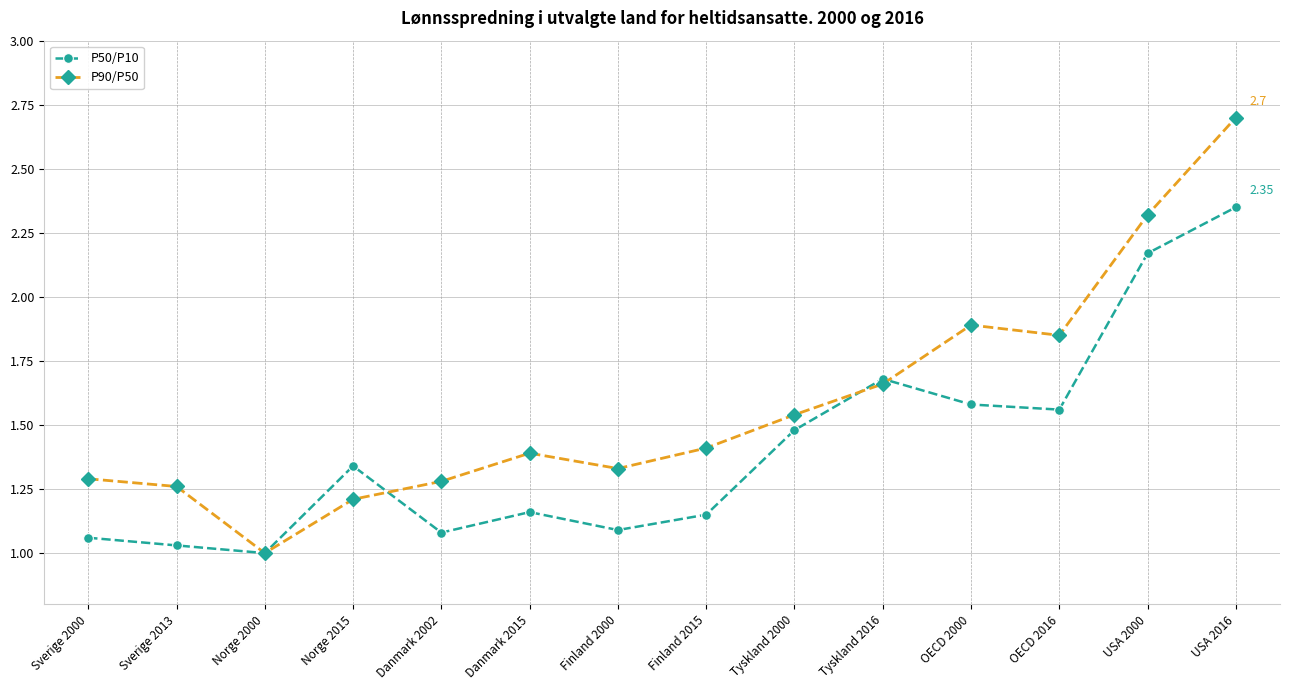

What position from the right is Norge 2015?

11